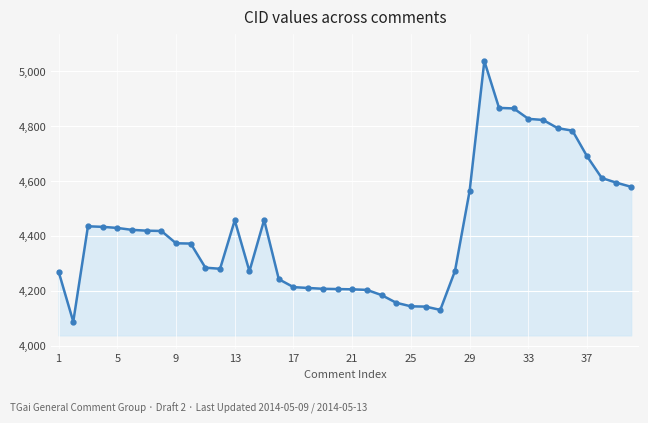

What is the maximum value shown in the chart?

5038